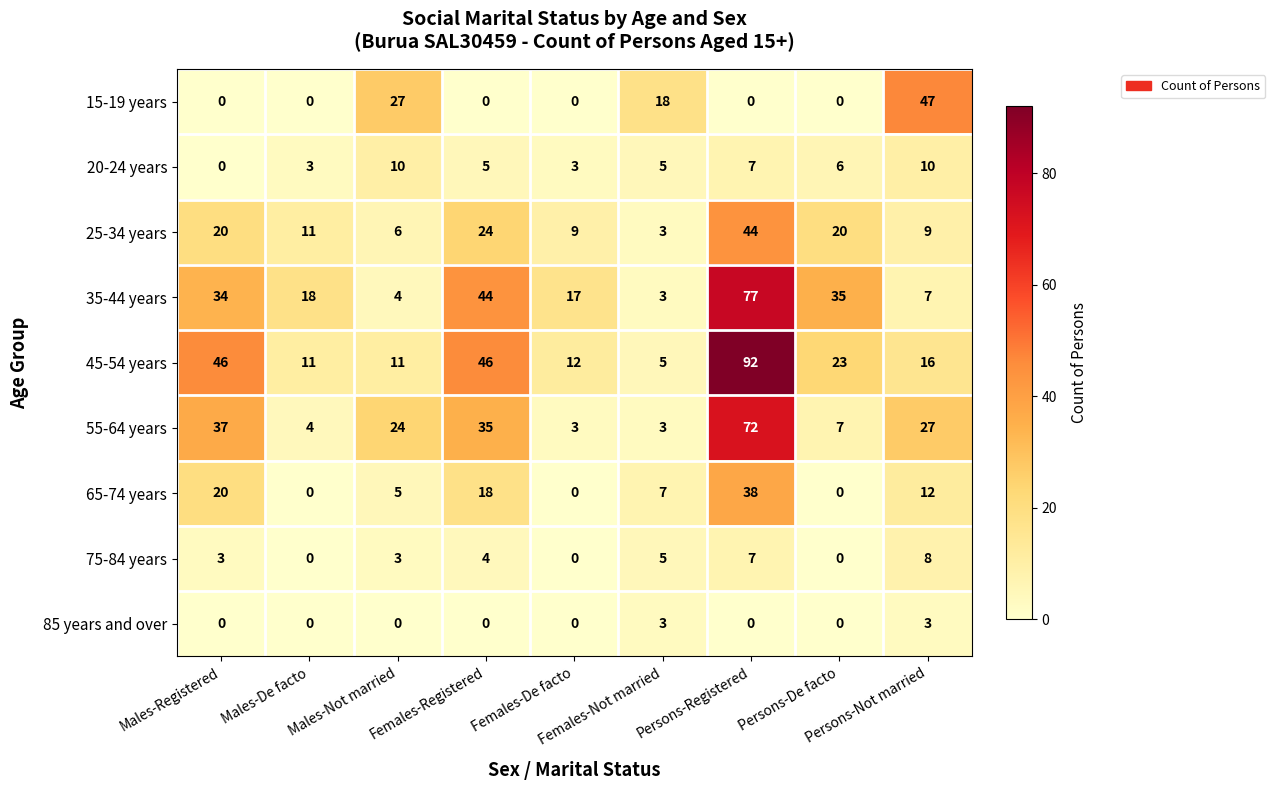

Rank the series by their maximum value, from lowest to highest.

85 years and over, 75-84 years, 20-24 years, 65-74 years, 25-34 years, 15-19 years, 55-64 years, 35-44 years, 45-54 years